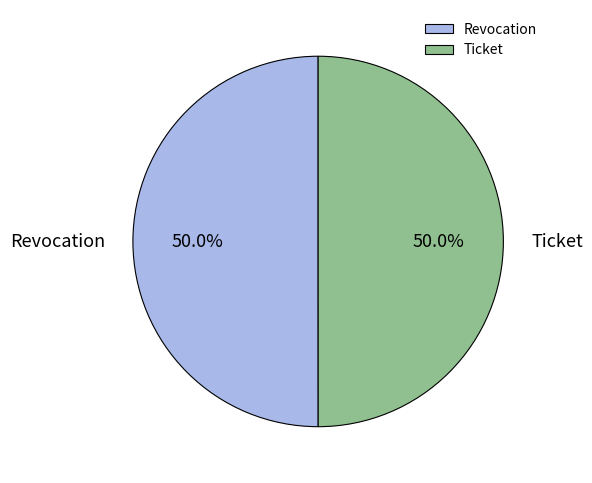

To the nearest percent, what percentage of the pie is Ticket?

50%